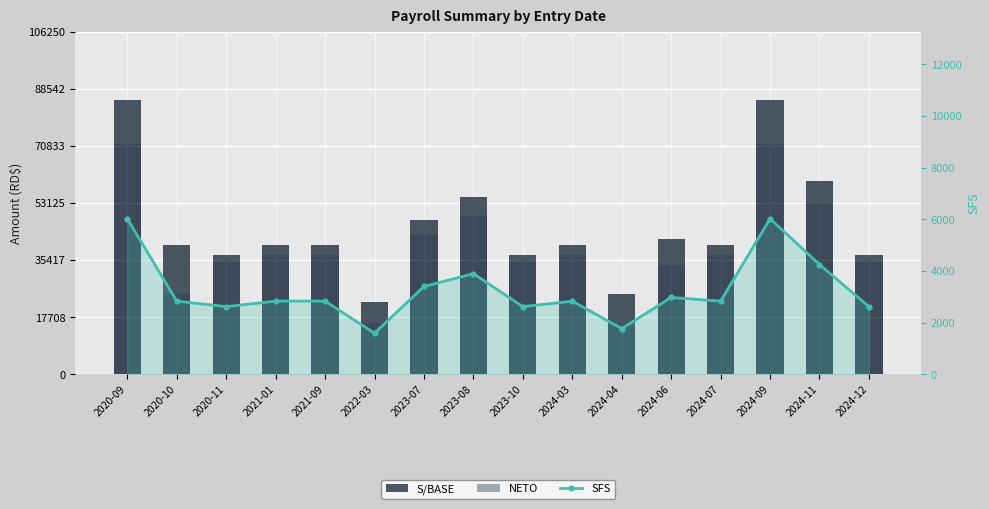

Is the value of S/BASE at 2023-10 greater than the value of NETO at 2021-09?

No